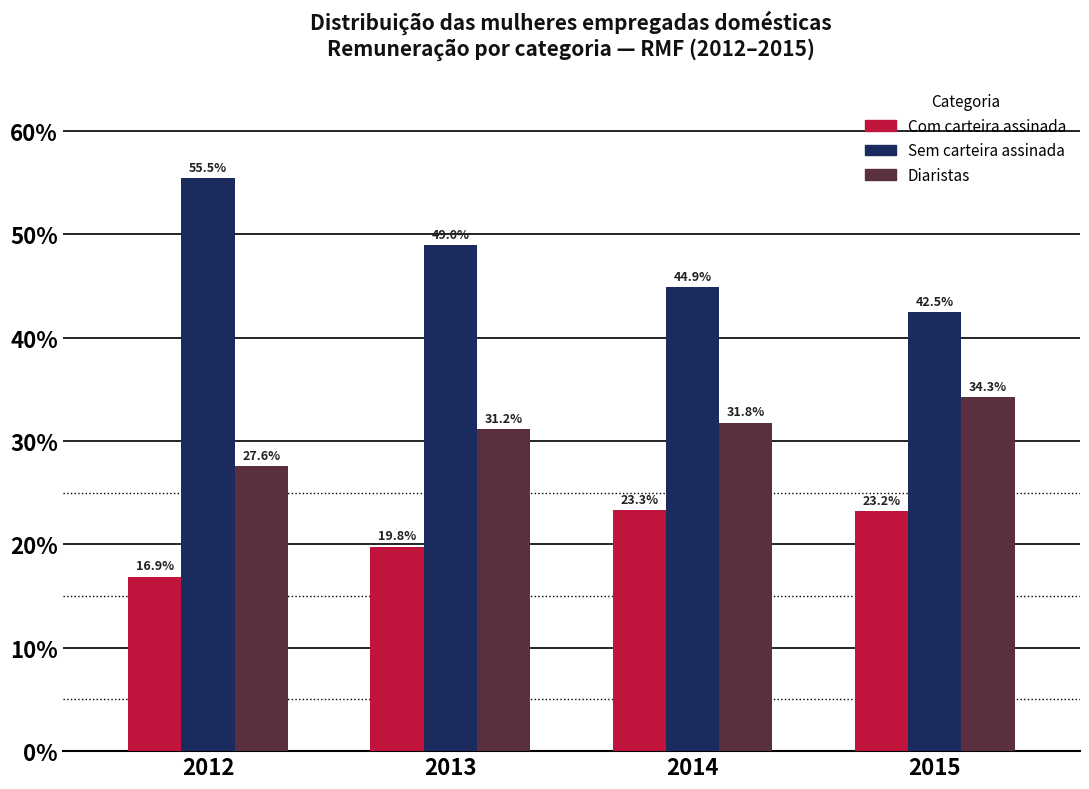

Reading left to right, extract all data points from this chart.

Com carteira assinada: 16.9	19.8	23.3	23.2
Sem carteira assinada: 55.5	49.0	44.9	42.5
Diaristas: 27.6	31.2	31.8	34.3